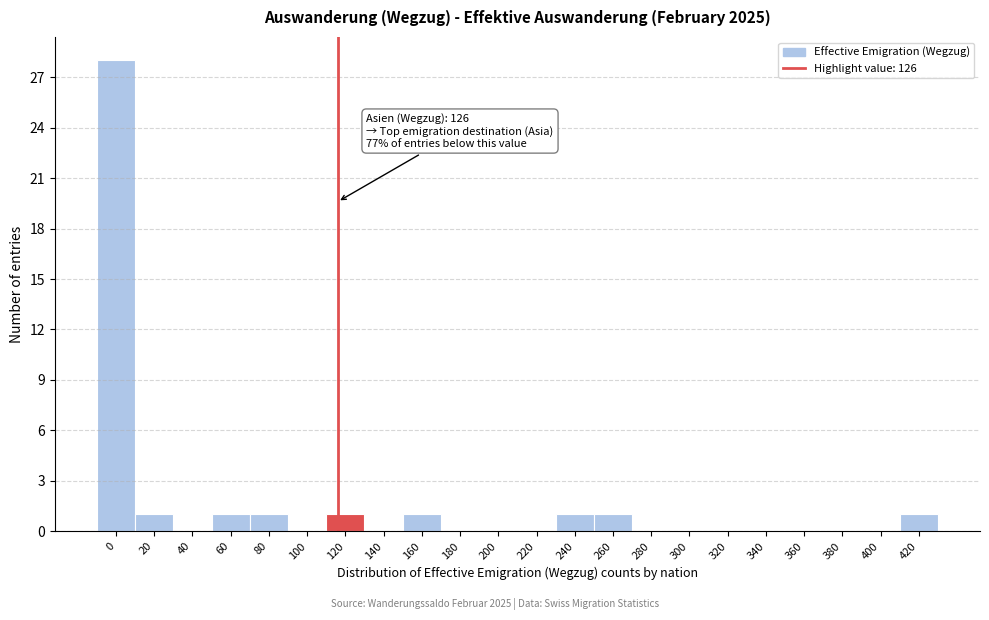

Reading right to left, list all the values displayed in this chart.

420=1	400=0	380=0	360=0	340=0	320=0	300=0	280=0	260=1	240=1	220=0	200=0	180=0	160=1	140=0	120=1	100=0	80=1	60=1	40=0	20=1	0=28